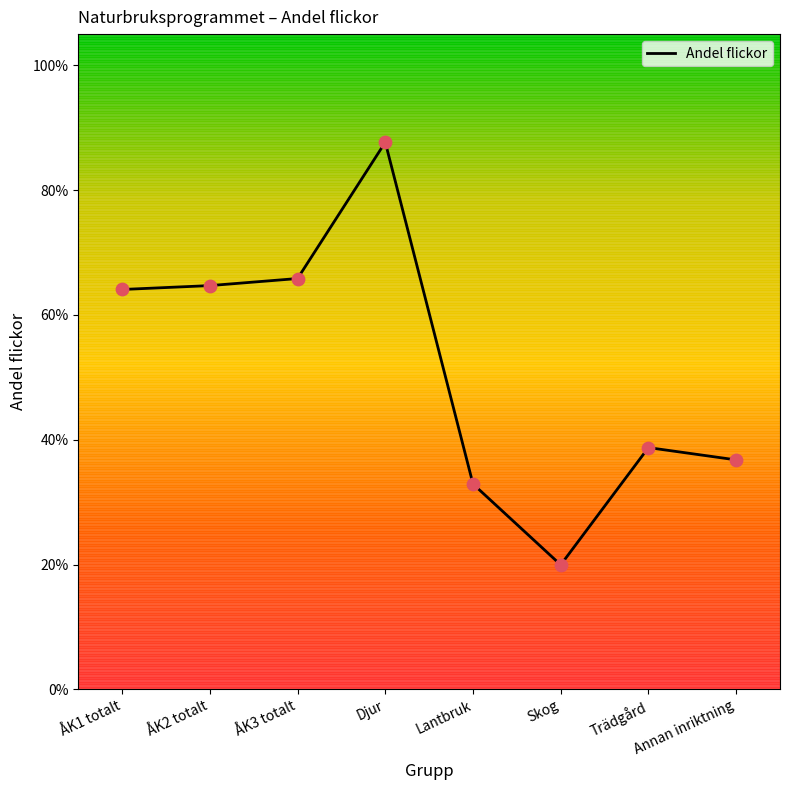

Which has a higher value, ÅK2 totalt or Trädgård?

ÅK2 totalt